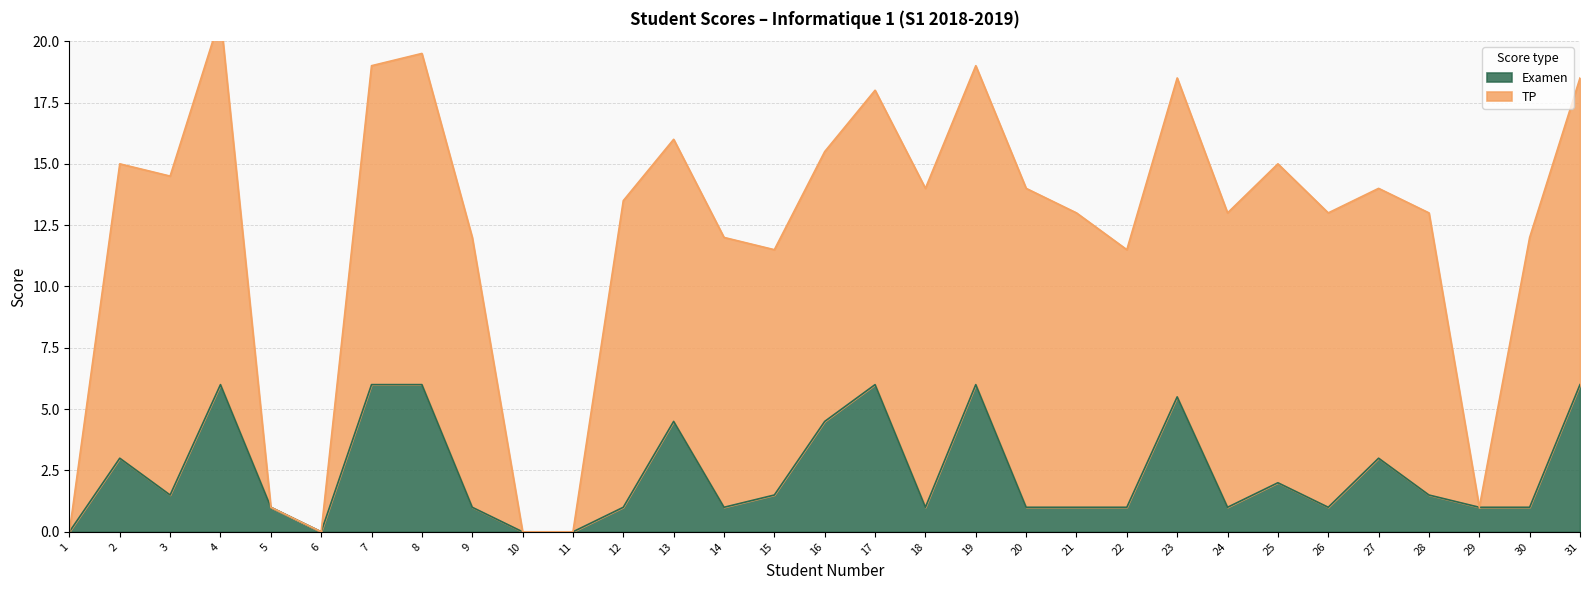

Reading left to right, list all the values displayed in this chart.

0.0	3.0	1.5	6.0	1.0	0.0	6.0	6.0	1.0	0.0	0.0	1.0	4.5	1.0	1.5	4.5	6.0	1.0	6.0	1.0	1.0	1.0	5.5	1.0	2.0	1.0	3.0	1.5	1.0	1.0	6.0